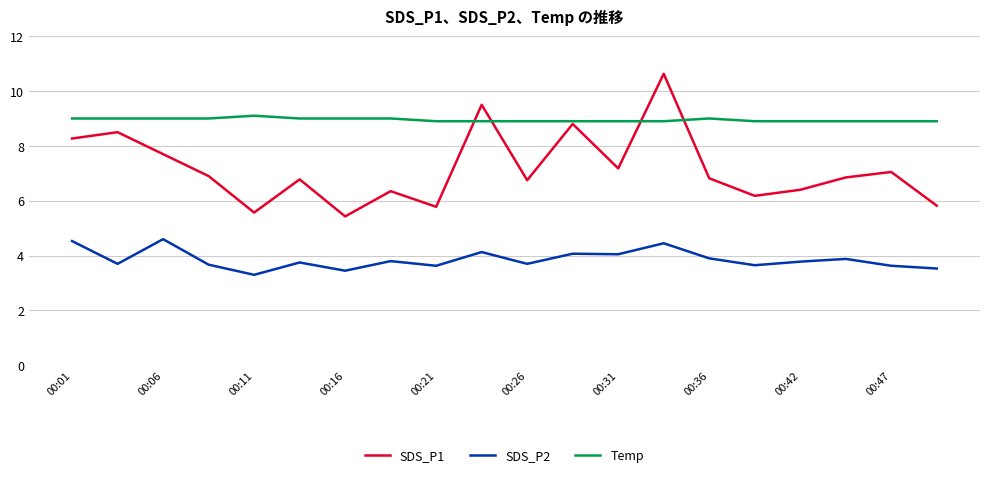

List the series in order of their overall mean, highest first.

Temp, SDS_P1, SDS_P2